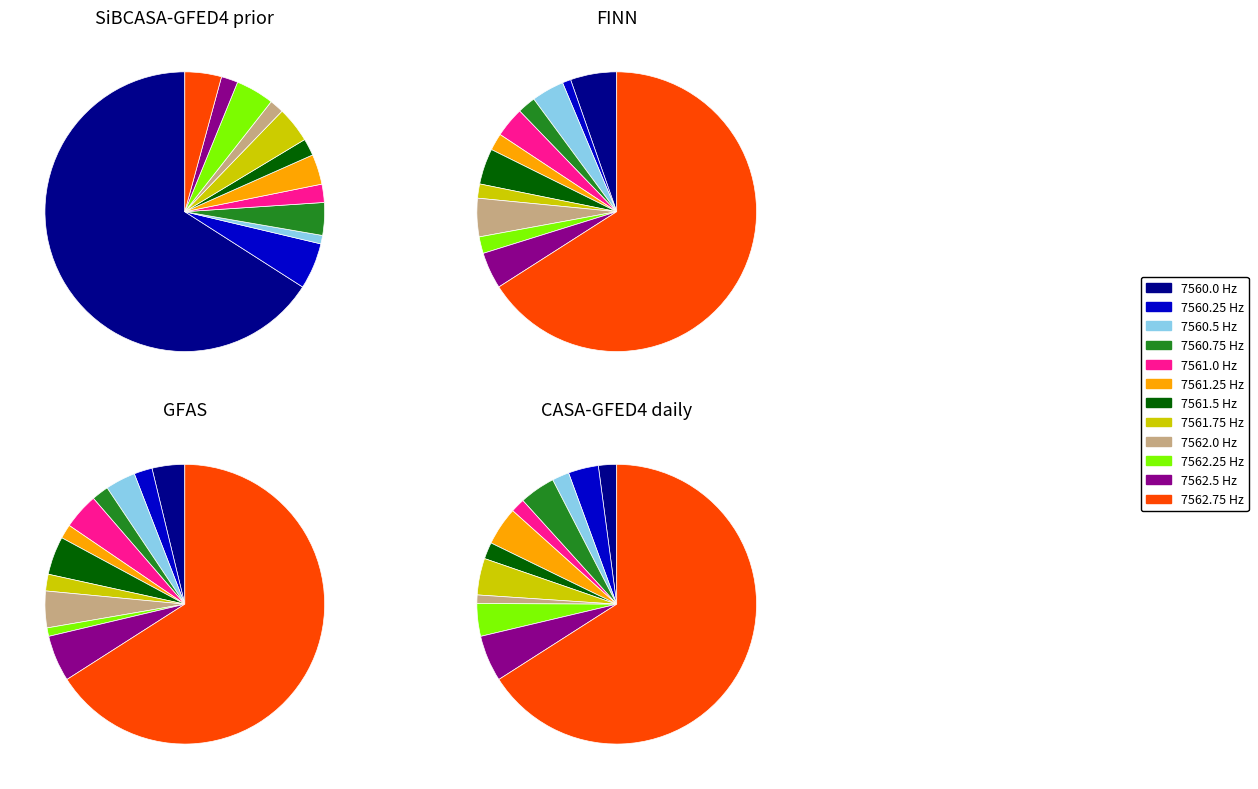

To the nearest percent, what is the difference between the largest and smallest slice percentages?

65%